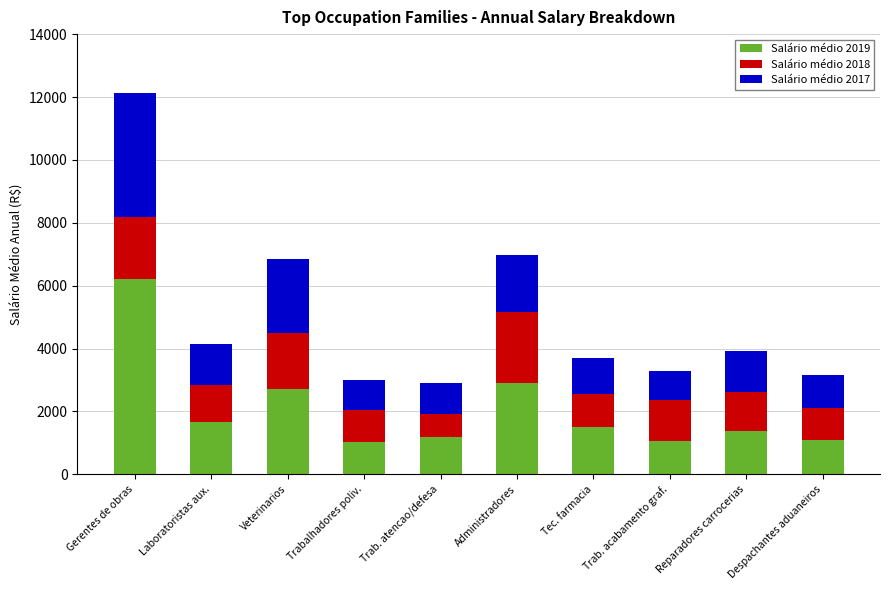

What is the difference between the maximum and minimum values in the Salário médio 2019 series?

5183.5